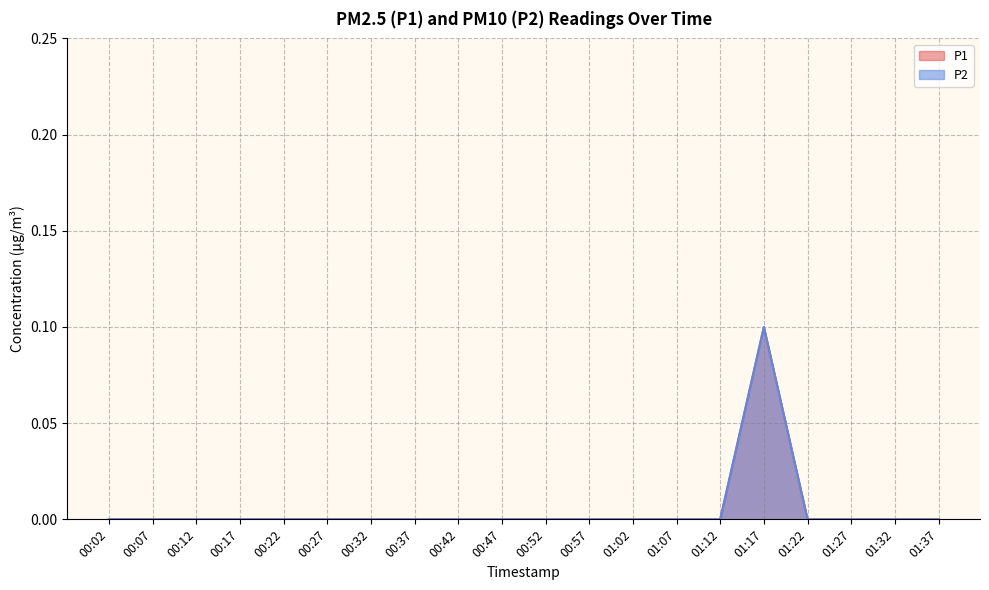

At 00:02, list the series in order from largest to smallest.

P1, P2